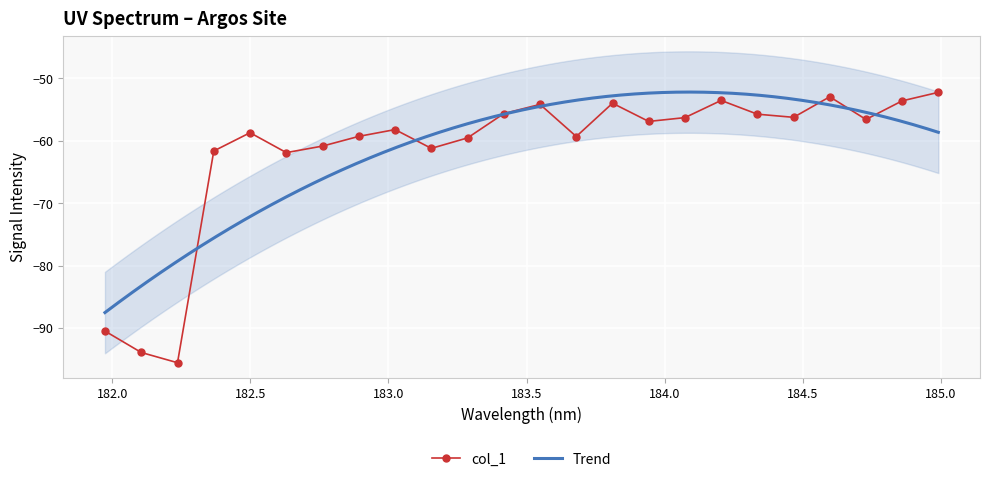

What is the maximum value shown in the chart?

-52.2